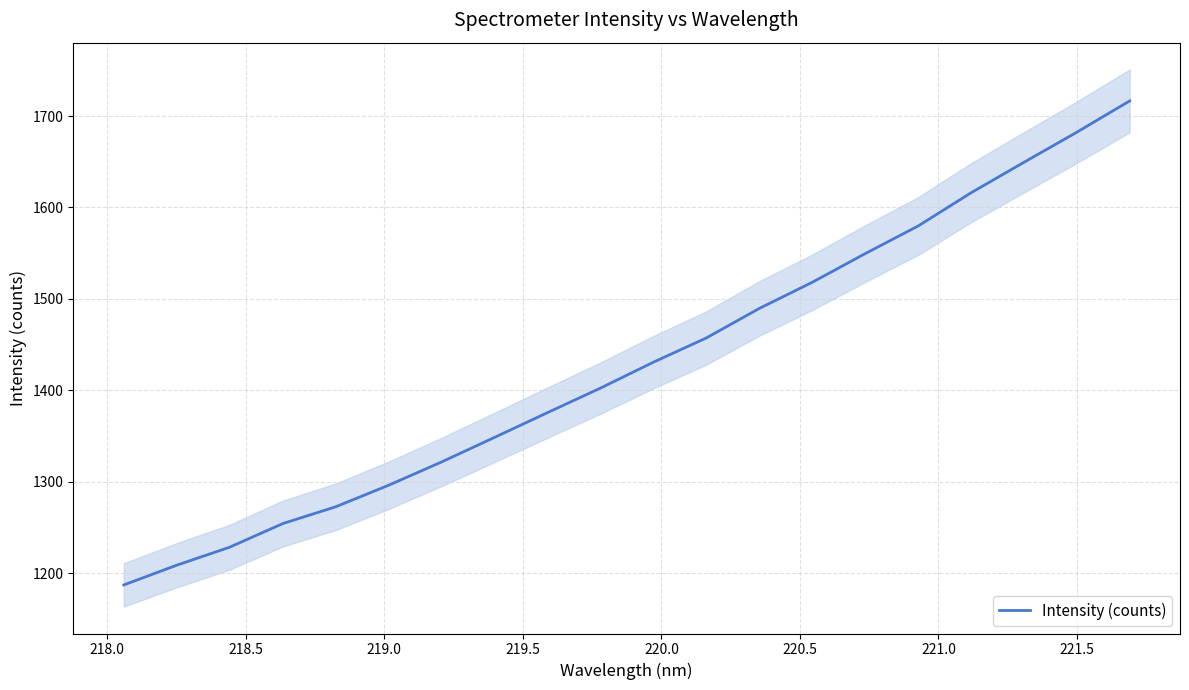

What is the value of the 9th point from the left?

1375.5